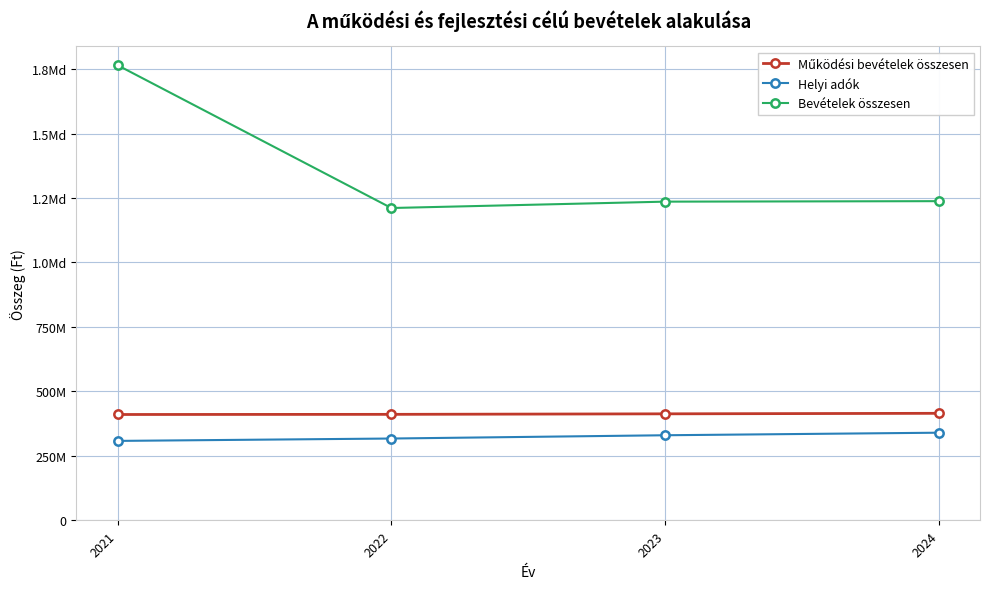

At which label does Helyi adók reach its minimum?

2021